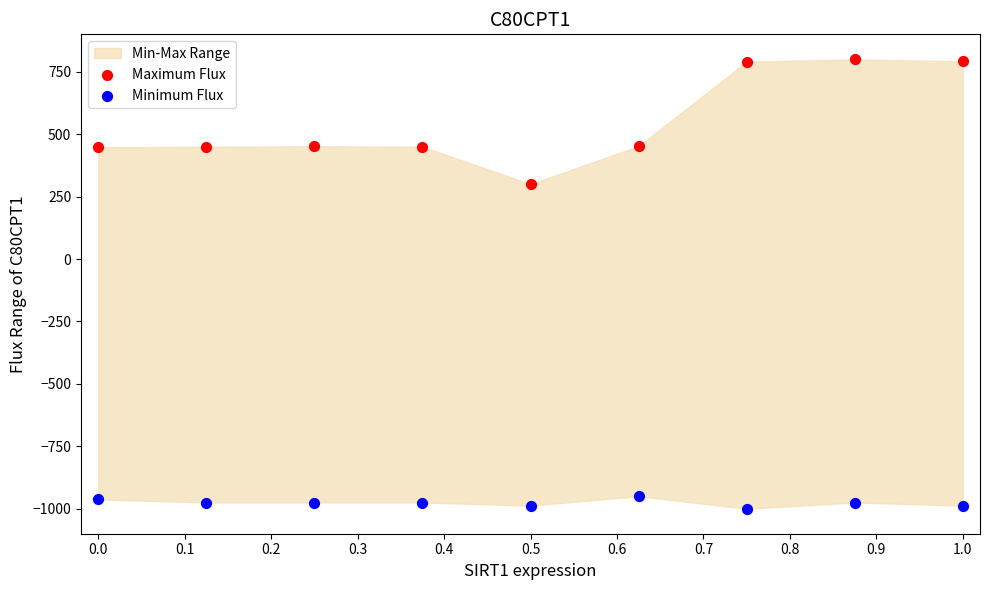

Which series contains the lowest Y value?

Minimum Flux